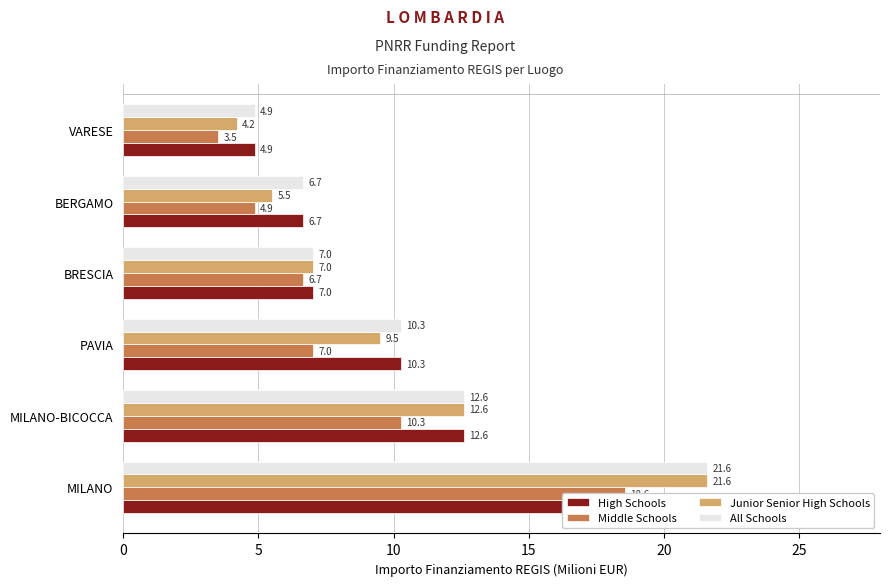

Rank the series at MILANO-BICOCCA from highest to lowest value.

High Schools, Junior Senior High Schools, All Schools, Middle Schools